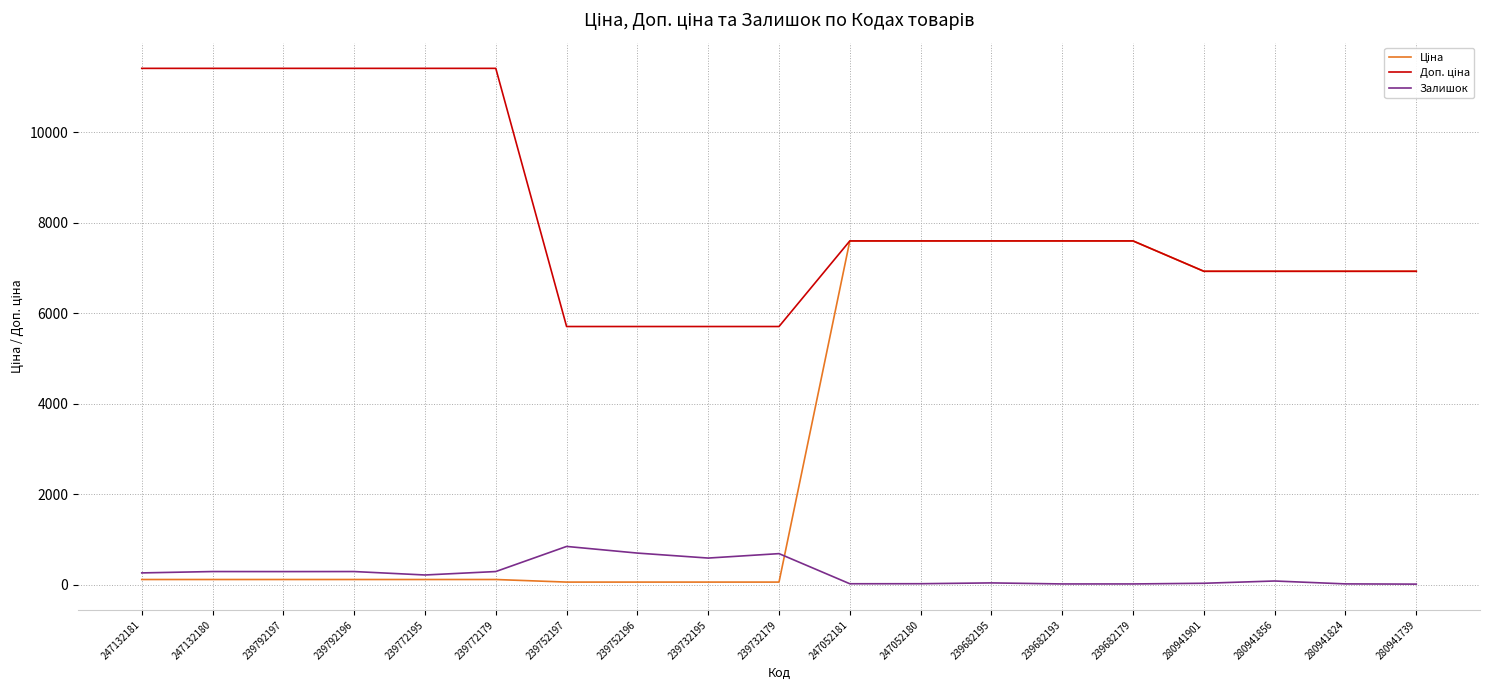

At which label does Ціна first exceed 114?

247132181